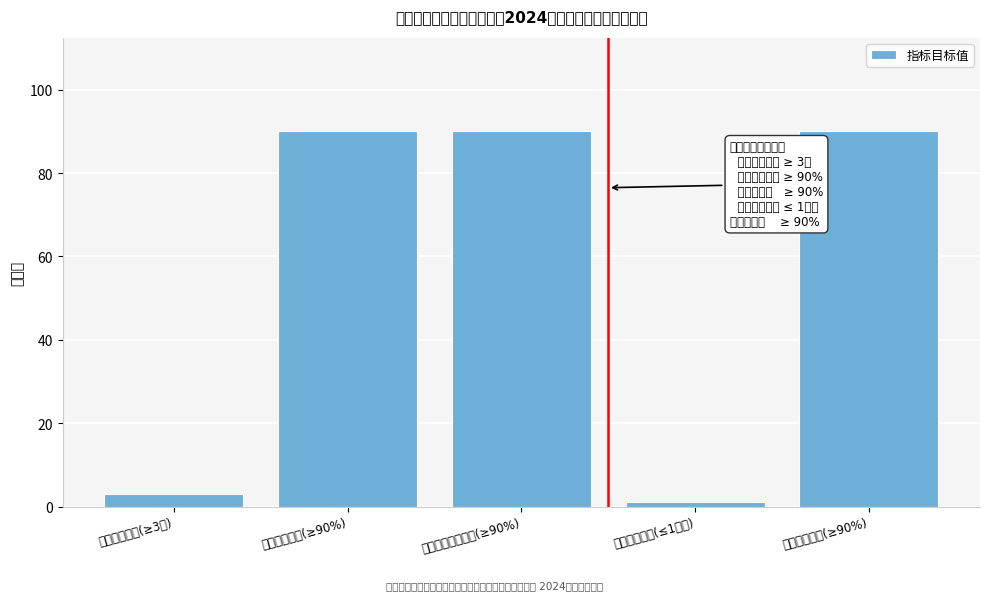

Reading right to left, list all the values displayed in this chart.

90	1	90	90	3